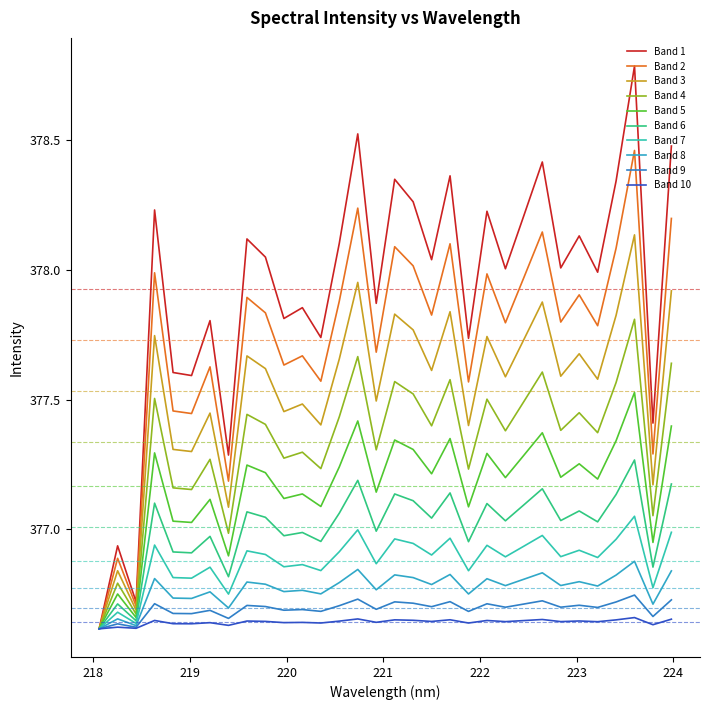

What is the greatest value displayed?

378.8